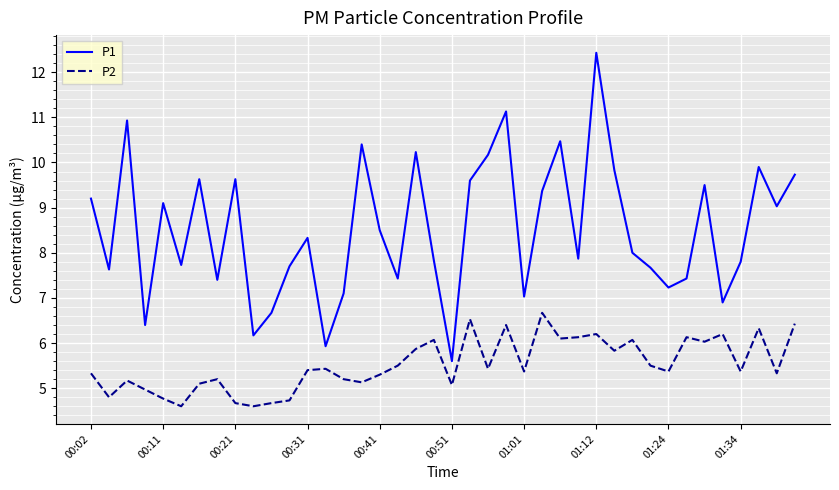

True or false: P1 and P2 cross at least once.

False